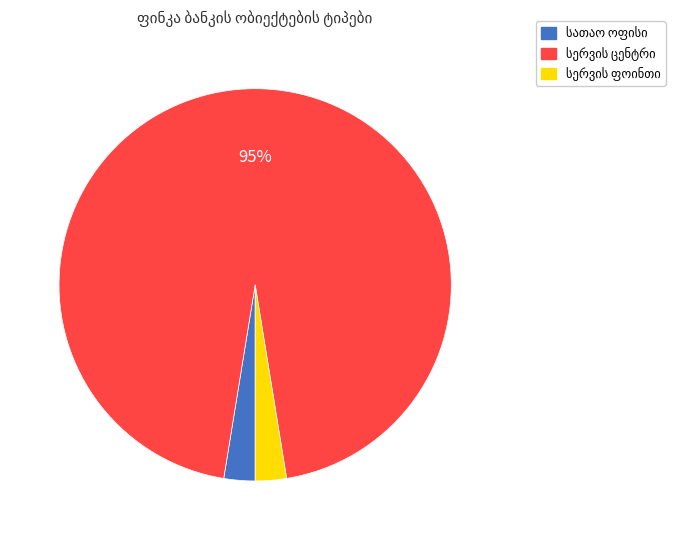

Is there a majority slice in this chart?

Yes